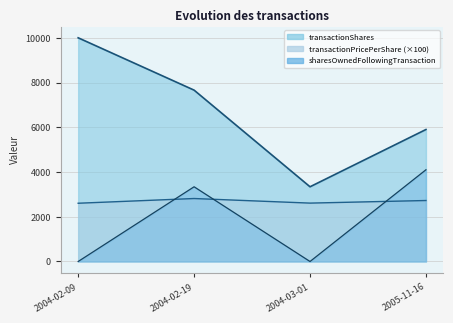

What is the difference between the maximum and second lowest values in the transactionShares series?

4100